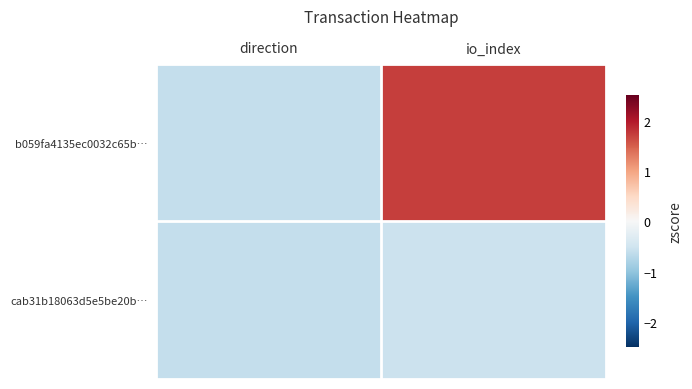

What is the maximum value shown in the chart?

1.7